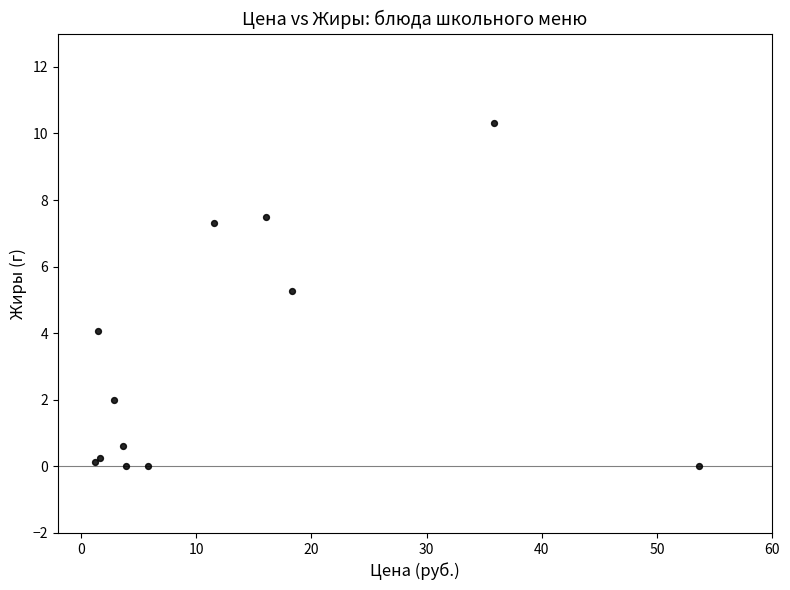

What Y value in the scatter plot is closest to 5?

5.3